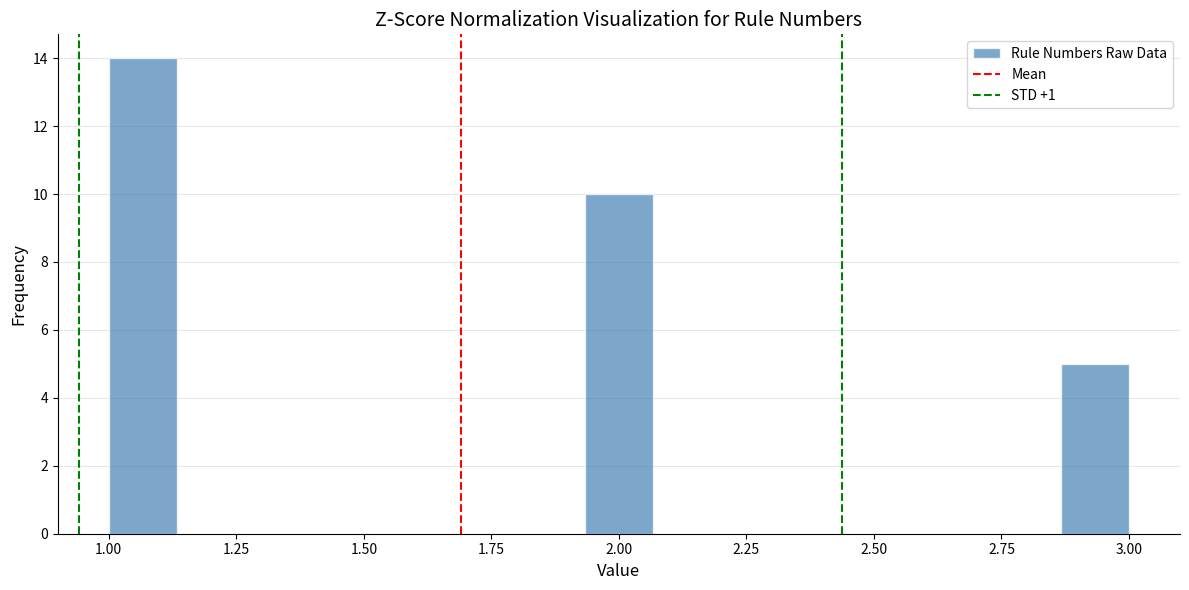

Read against the x-axis, roughly where is the centre of the tallest bar?

1.05